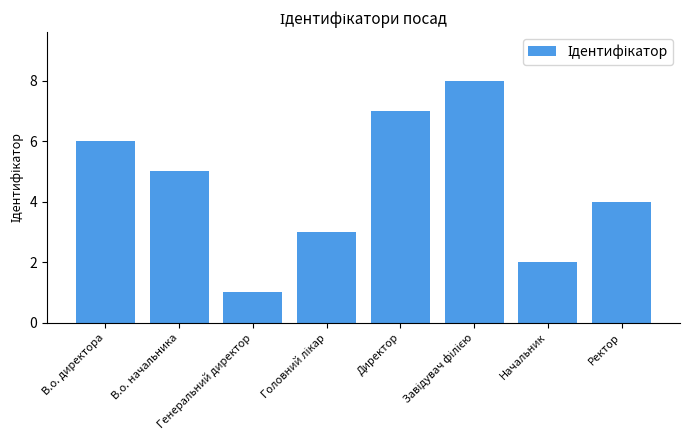

What is the sum of all values?

36